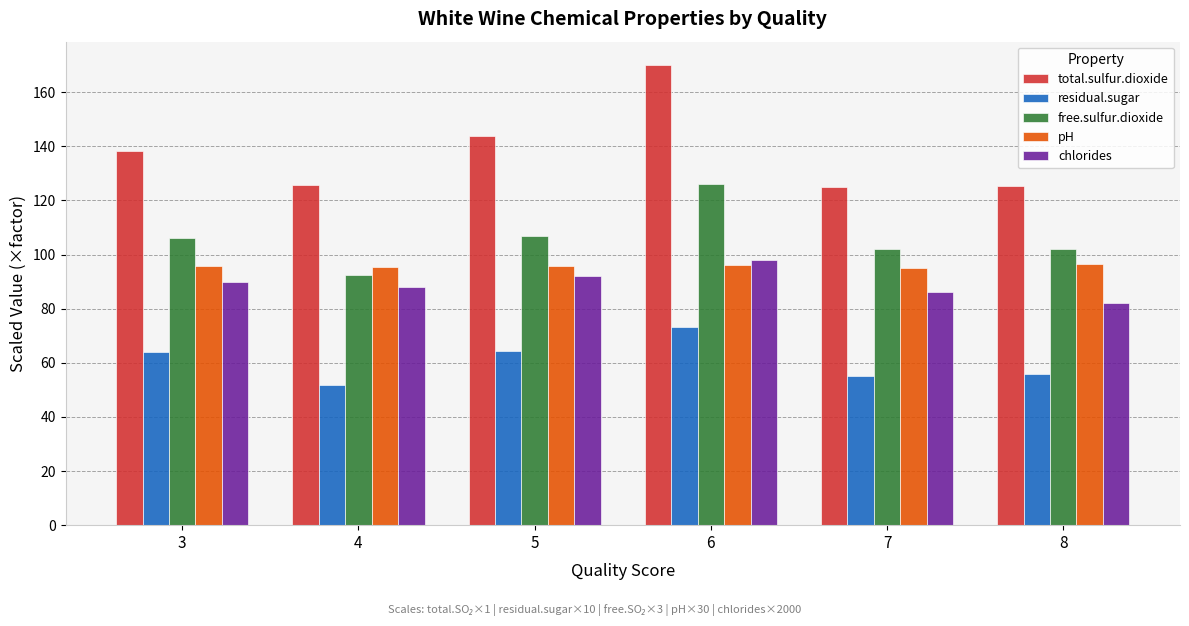

Which series changed the most between 6 and 7?

total.sulfur.dioxide